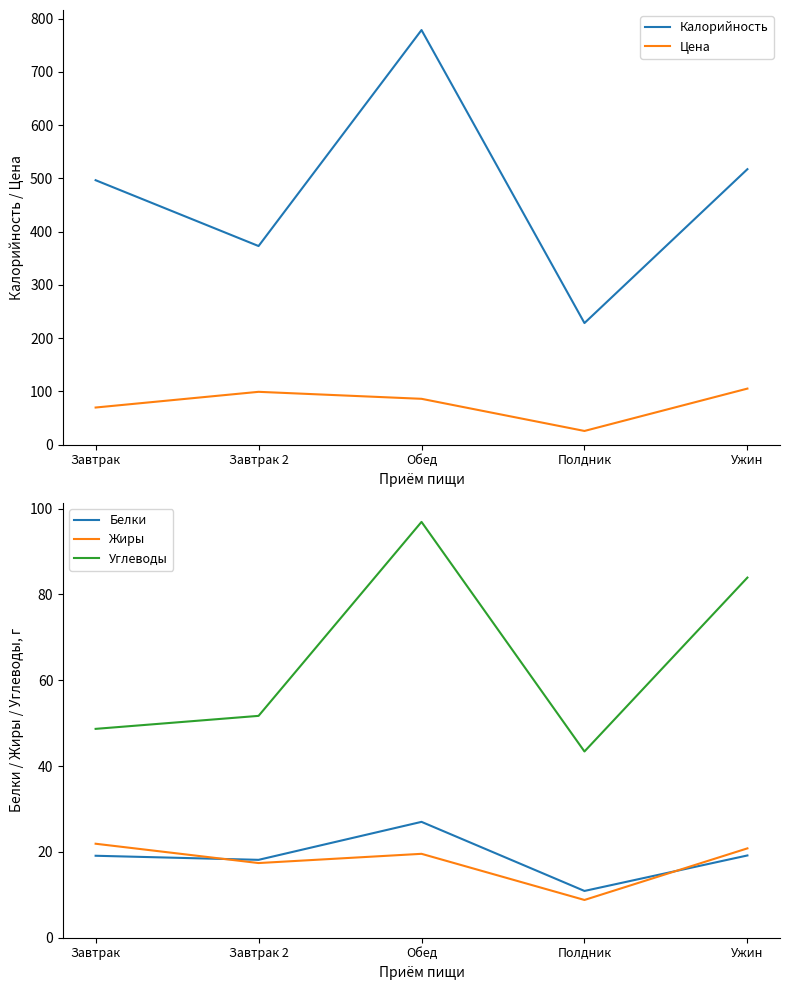

Is it true that Углеводы equals 51.7 at Завтрак 2?

True